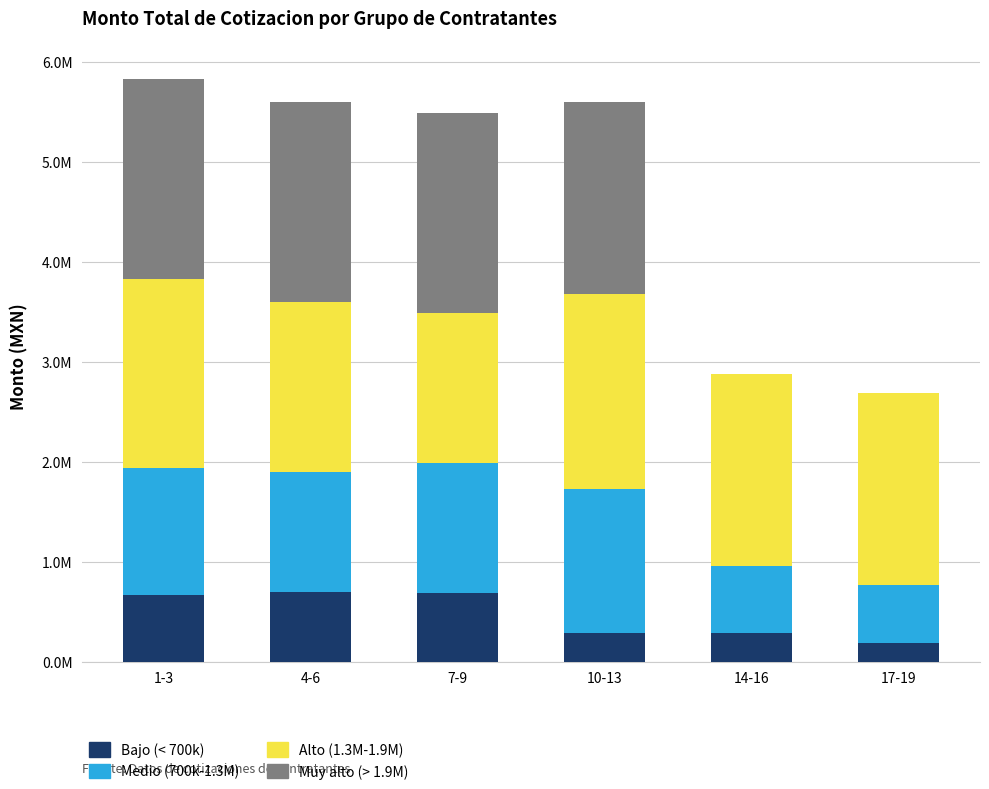

Does the chart contain stacked bars?

Yes